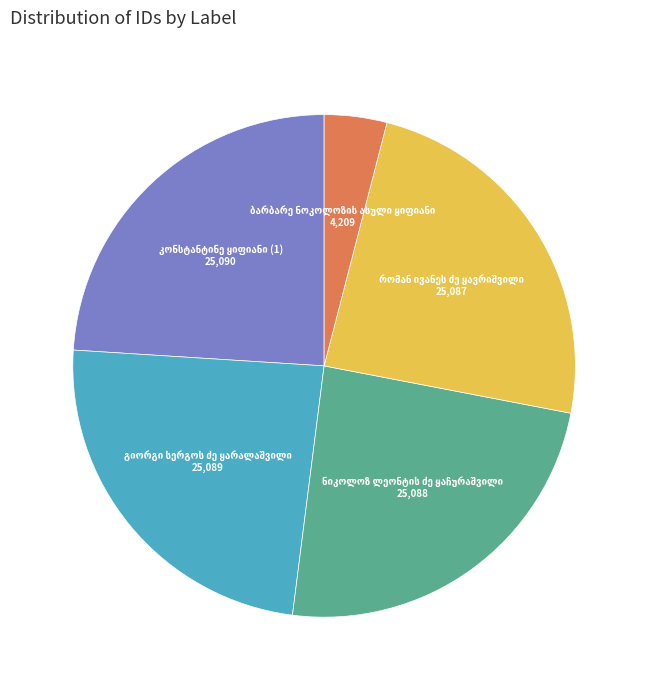

Is there a majority slice in this chart?

No